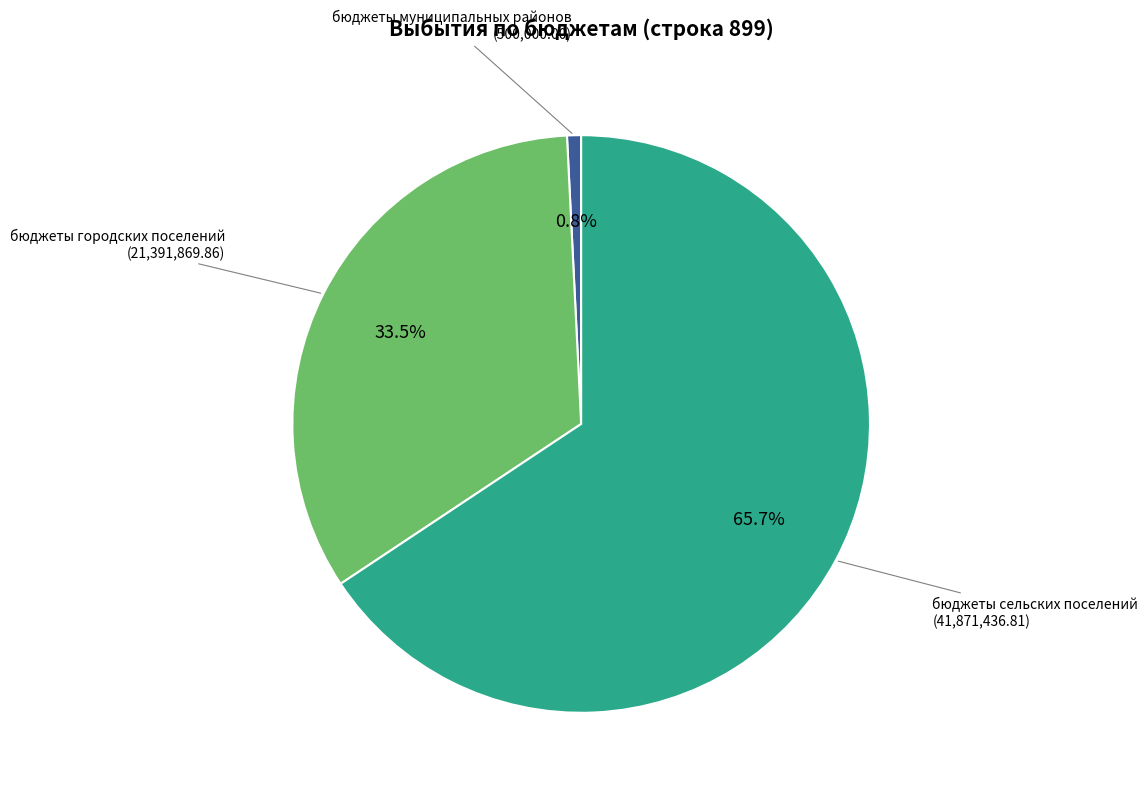

What percentage is the бюджеты муниципальных районов slice, to the nearest percent?

1%